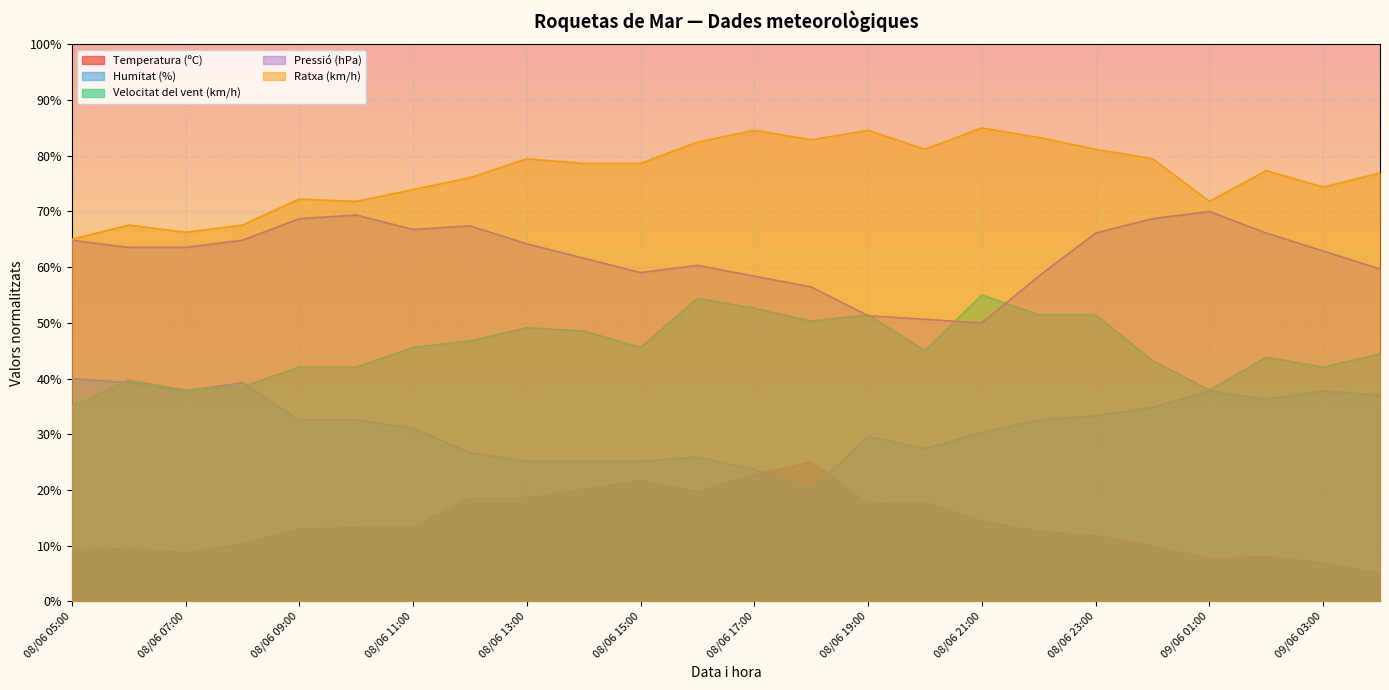

The Ratxa (km/h) series shows 48.2 at 08/06 20:00. True or false?

False